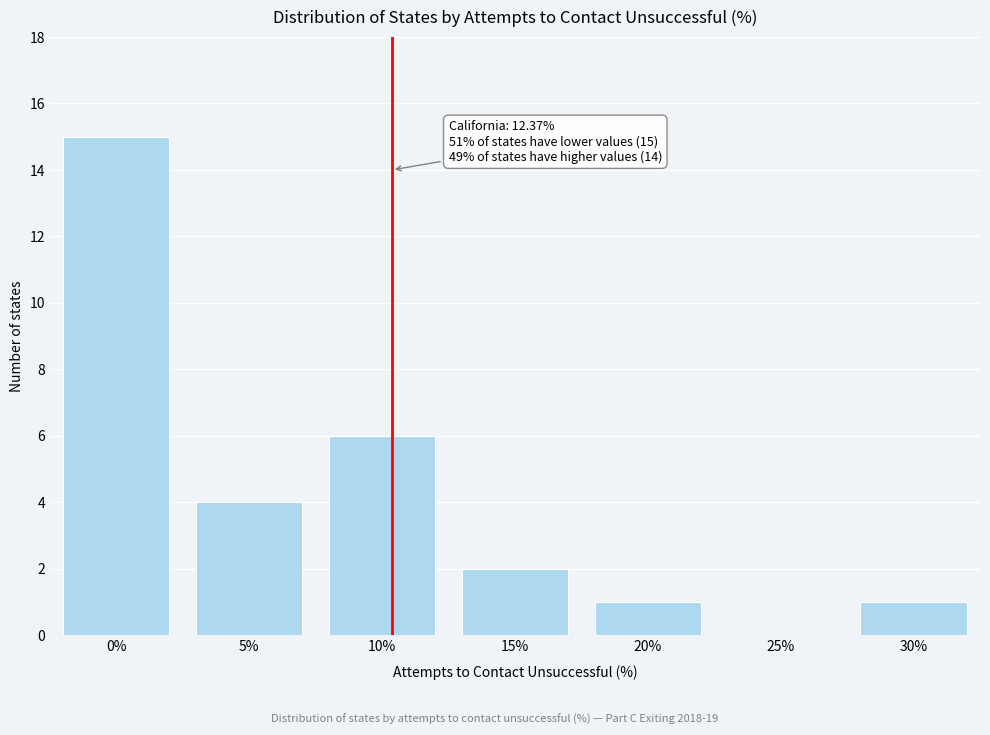

Reading left to right, extract all data points from this chart.

0%=15	5%=4	10%=6	15%=2	20%=1	25%=0	30%=1